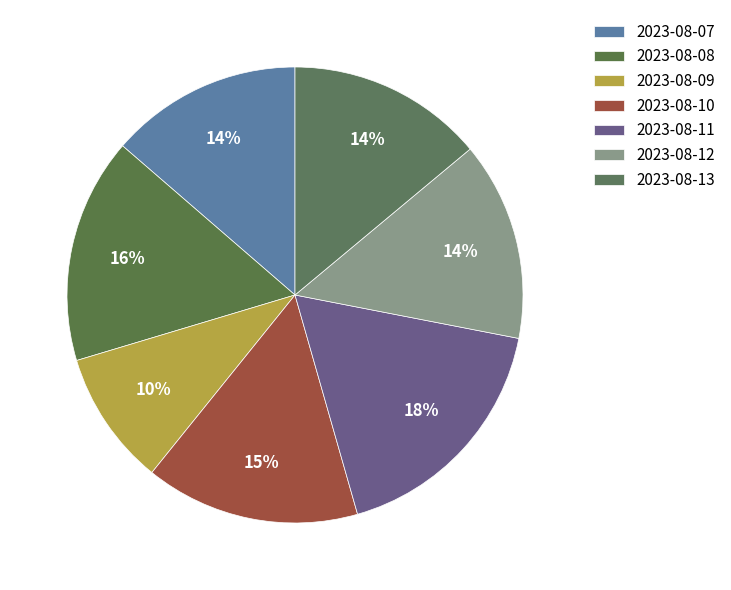

To the nearest percent, what portion does 2023-08-10 represent?

15%